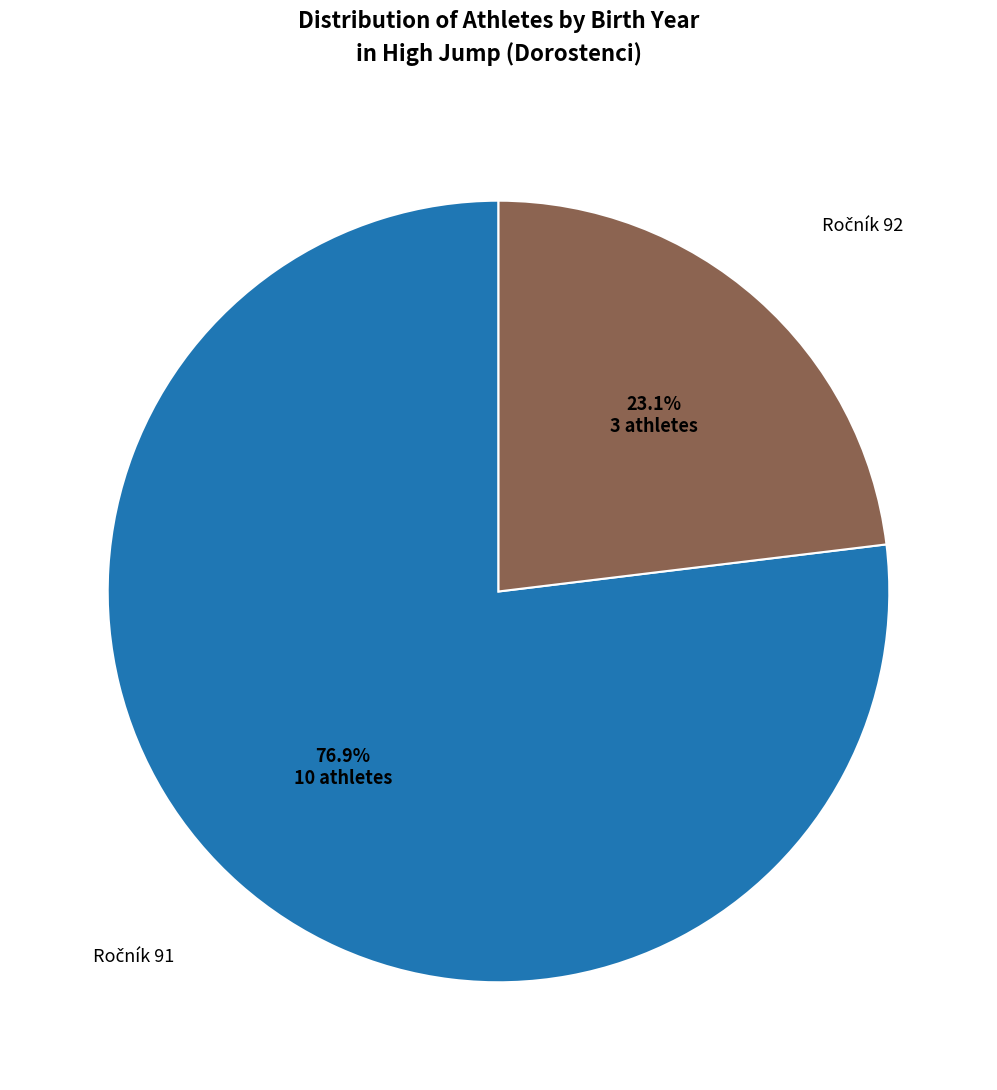

Is there a majority slice in this chart?

Yes